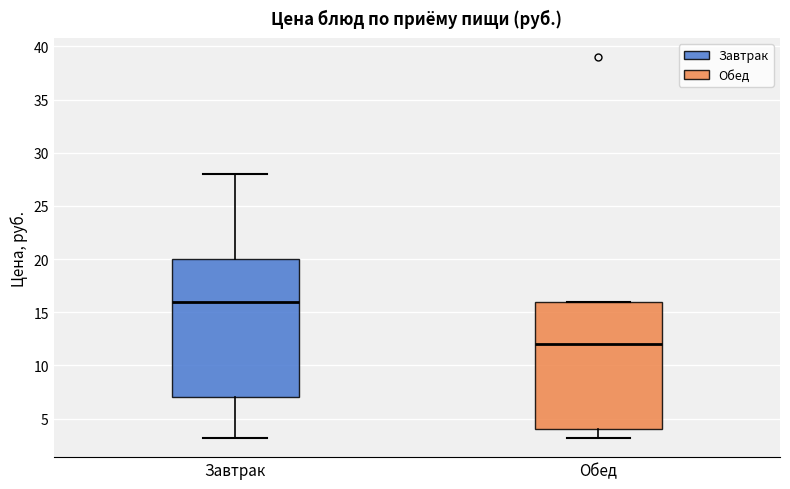

Reading left to right, read every box against the y-axis: the position of its median line, the range the box covers, and the ends of its whiskers. The values are not printed on the chart, so give them approximately, as read against the axis.

Завтрак: median 16, box 7 to 20, whiskers 3 to 28
Обед: median 12, box 4 to 16, whiskers 3 to 16